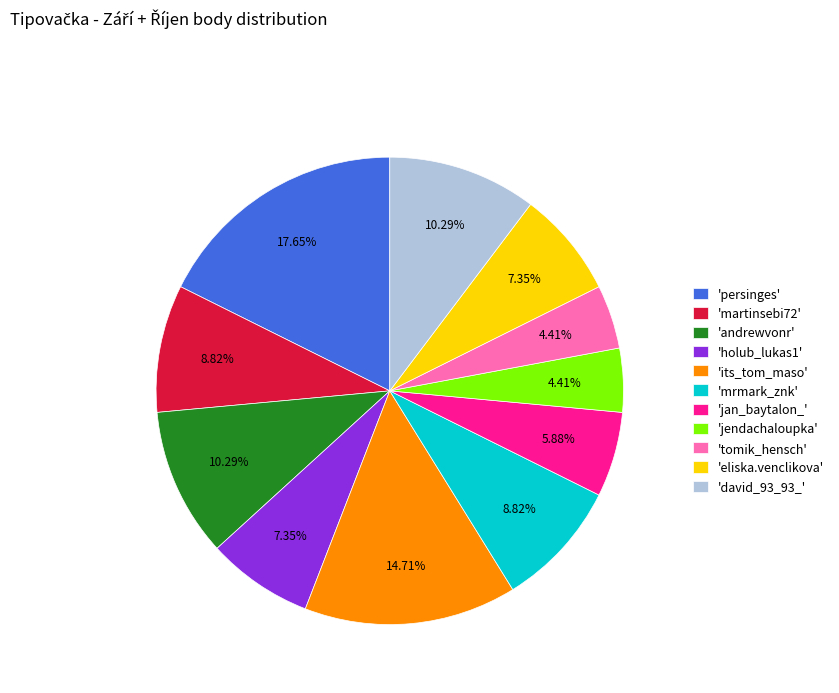

Between 'jendachaloupka' and 'david_93_93_', which is larger?

'david_93_93_'